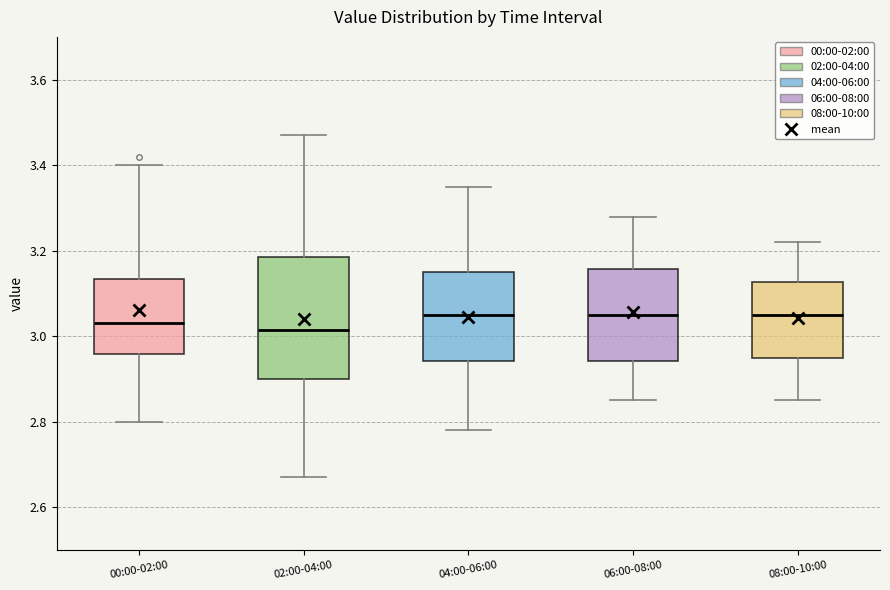

Where does the median line of the box for 00:00-02:00 sit on the y-axis? The values are not printed on the chart, so give them approximately, as read against the axis.

3.04